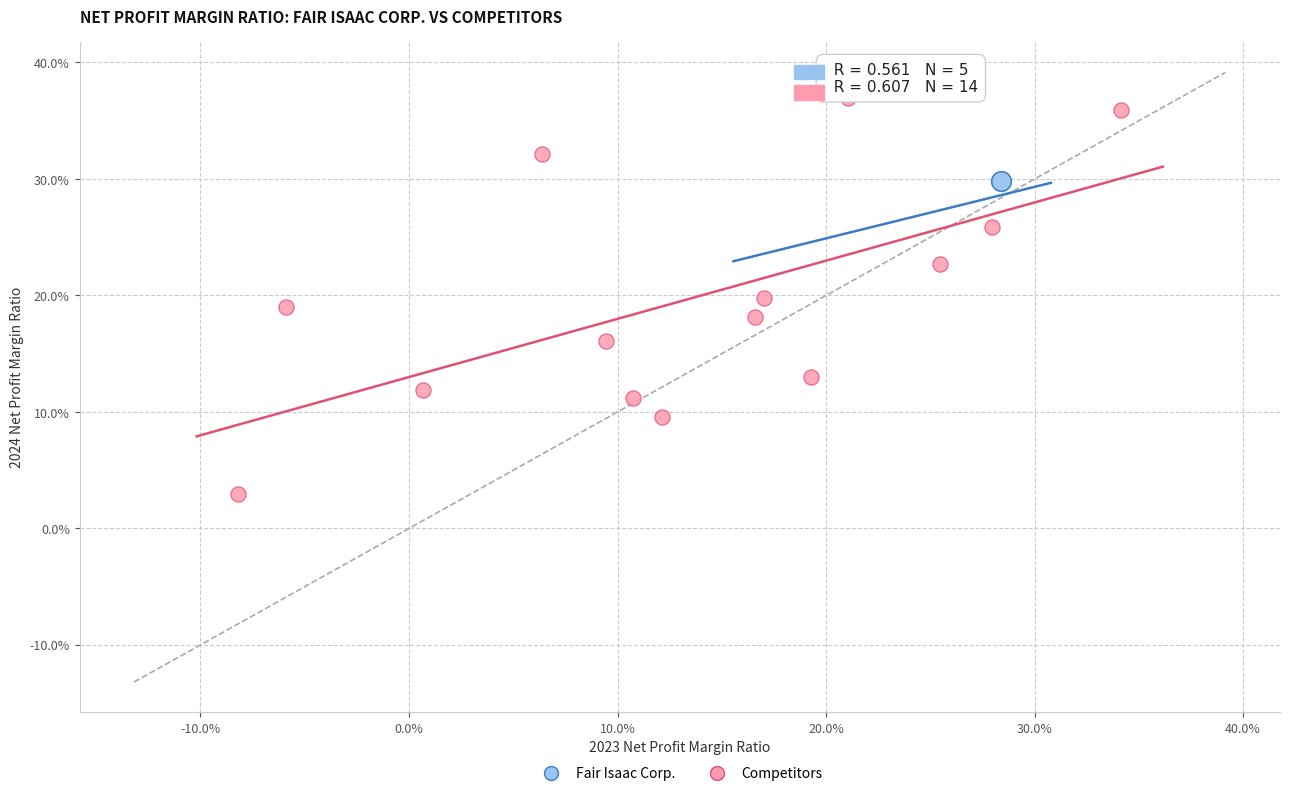

What are all the series names shown in the legend?

Fair Isaac Corp., Competitors